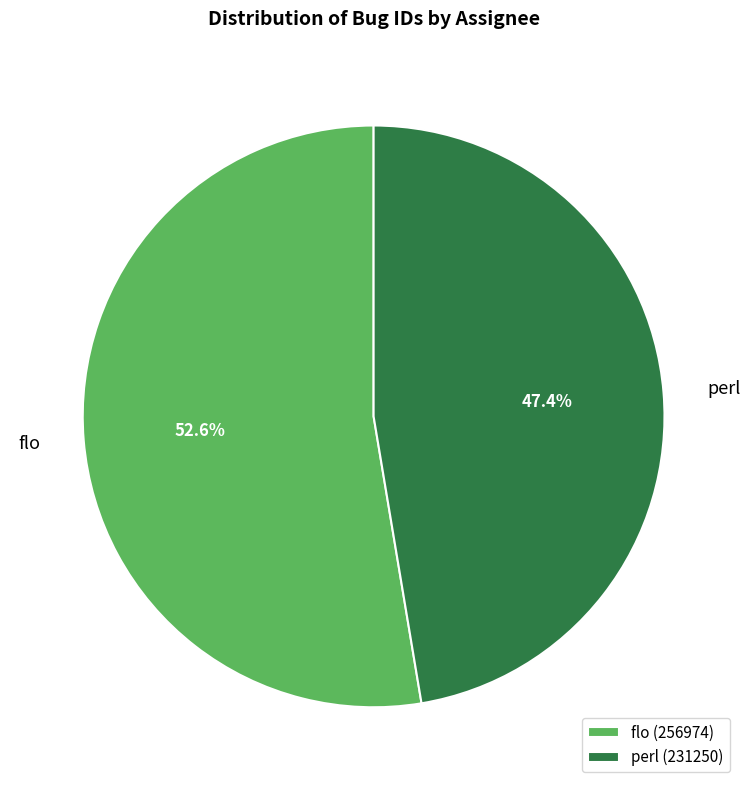

What is the largest slice in the pie chart?

flo